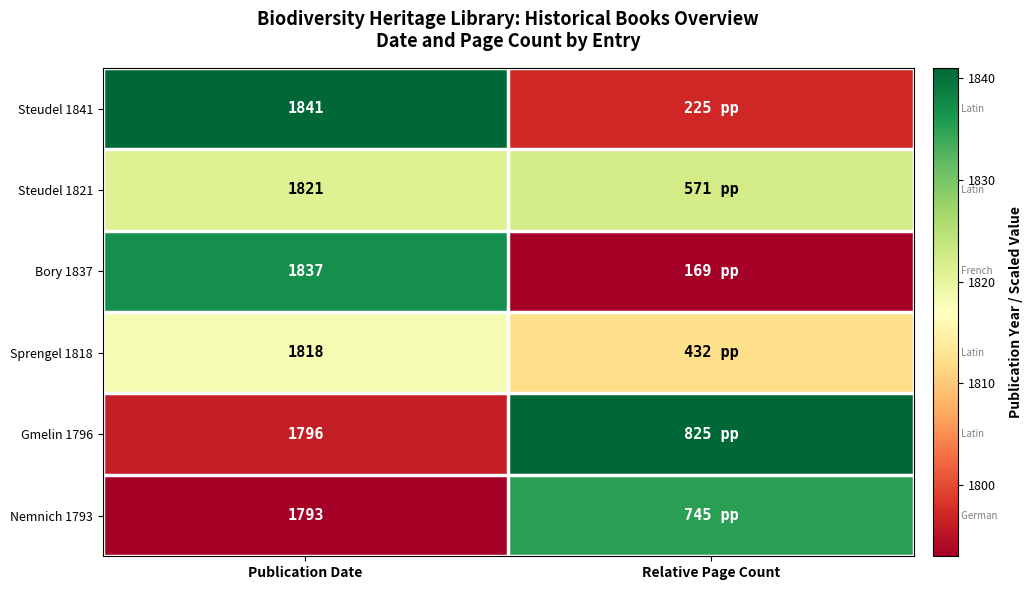

Between Relative Page Count and Publication Date, which is larger?

Relative Page Count